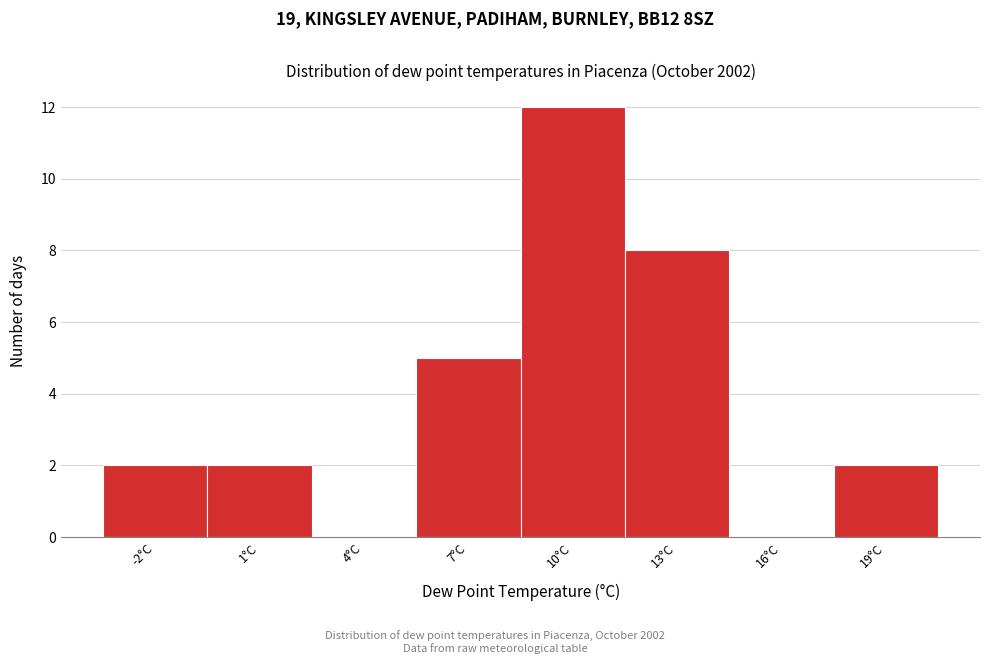

Reading left to right, what are all the values shown in this chart?

-2°C=2	1°C=2	4°C=0	7°C=5	10°C=12	13°C=8	16°C=0	19°C=2